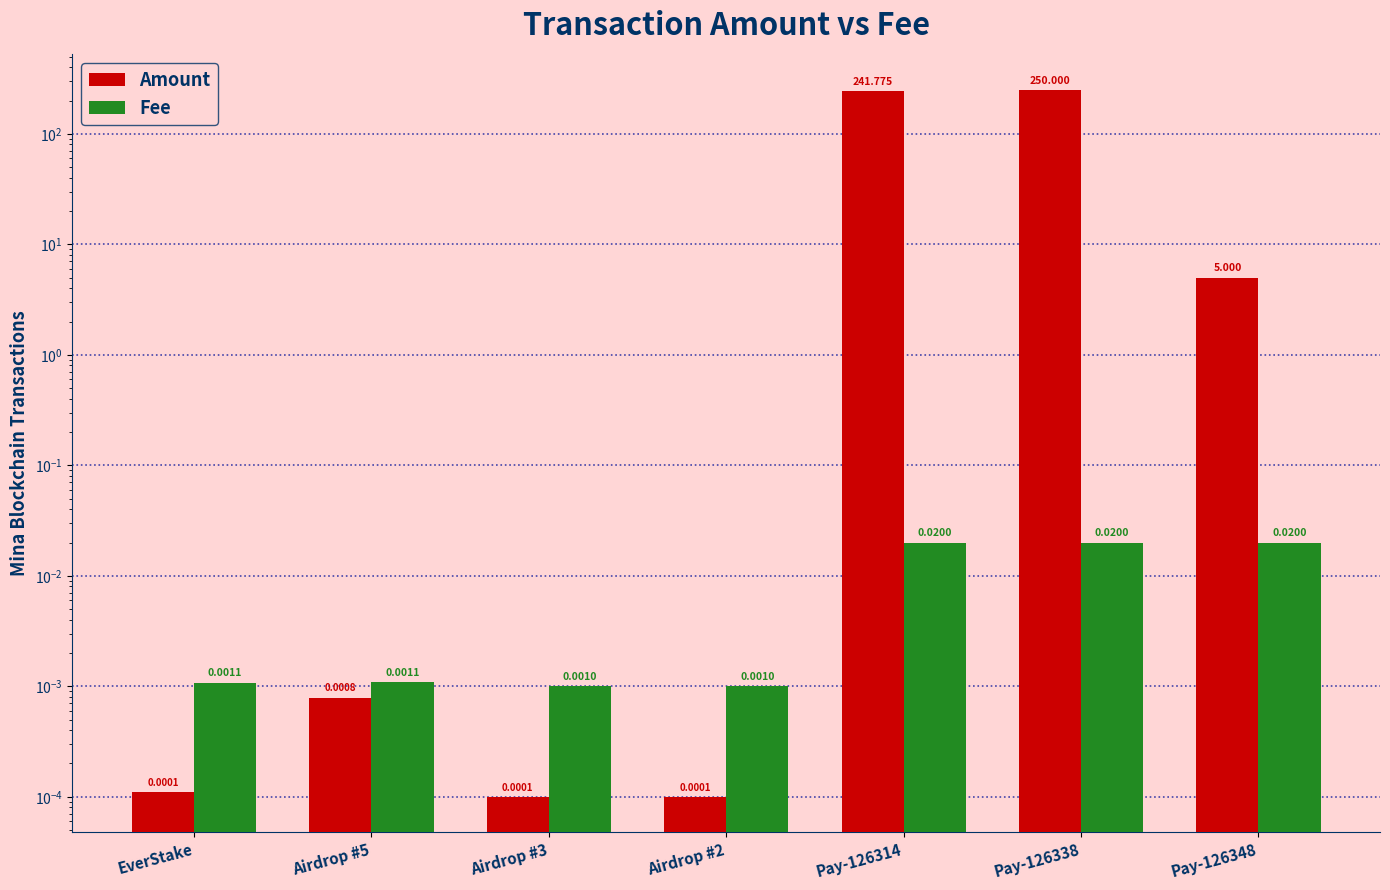

Is the value of Fee at Pay-126314 greater than the value of Amount at Pay-126338?

No